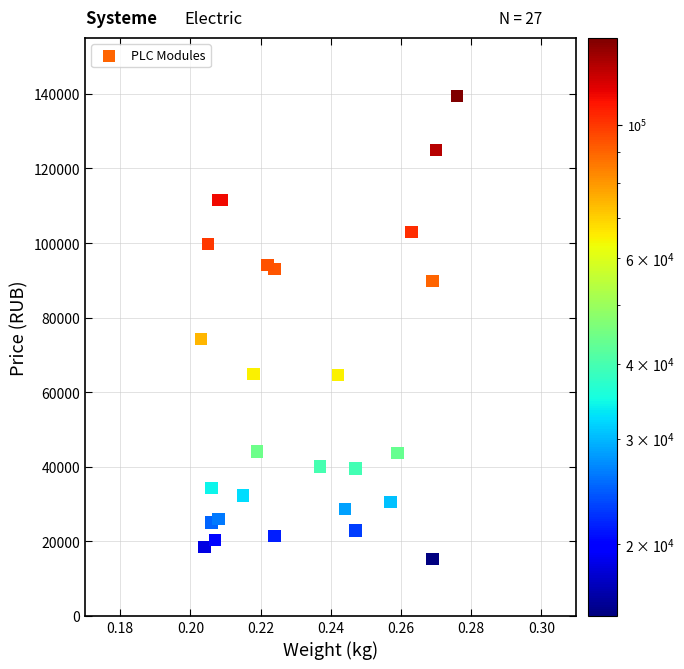

What Y value in the scatter plot is closest to 77350?

74200